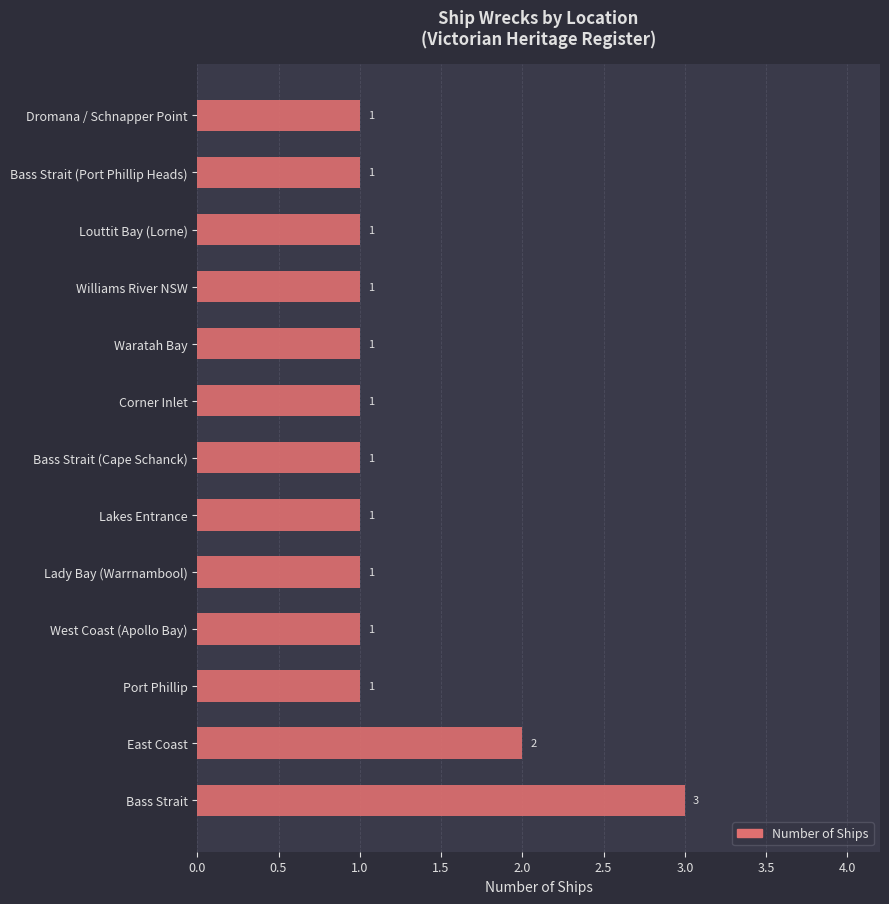

Reading bottom to top, what are all the values shown in this chart?

Bass Strait=3	East Coast=2	Port Phillip=1	West Coast (Apollo Bay)=1	Lady Bay (Warrnambool)=1	Lakes Entrance=1	Bass Strait (Cape Schanck)=1	Corner Inlet=1	Waratah Bay=1	Williams River NSW=1	Louttit Bay (Lorne)=1	Bass Strait (Port Phillip Heads)=1	Dromana / Schnapper Point=1